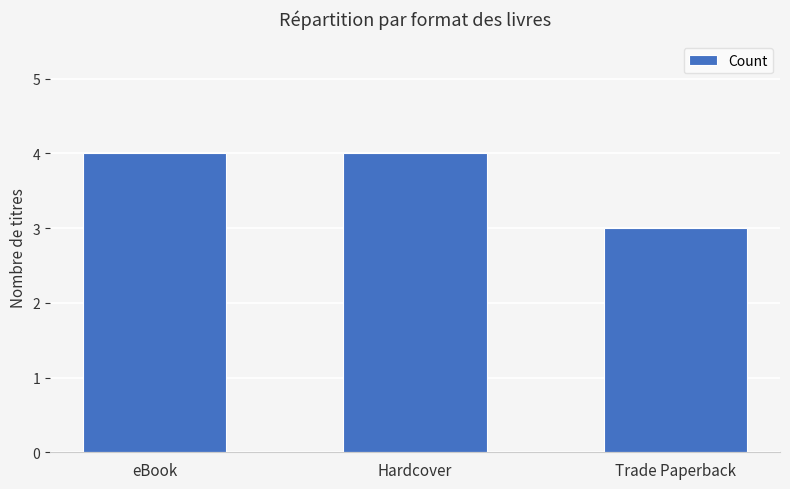

The value at Trade Paperback is 2. True or false?

False